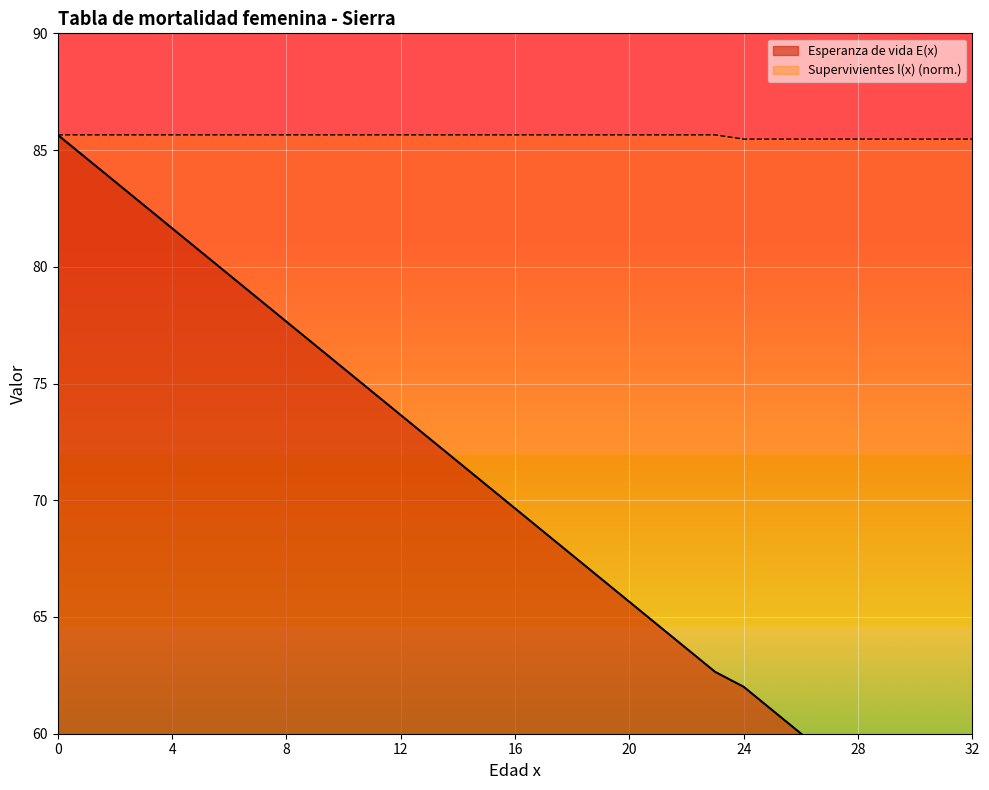

List the series in order of their peak value, highest first.

Esperanza de vida E(x), Supervivientes l(x)